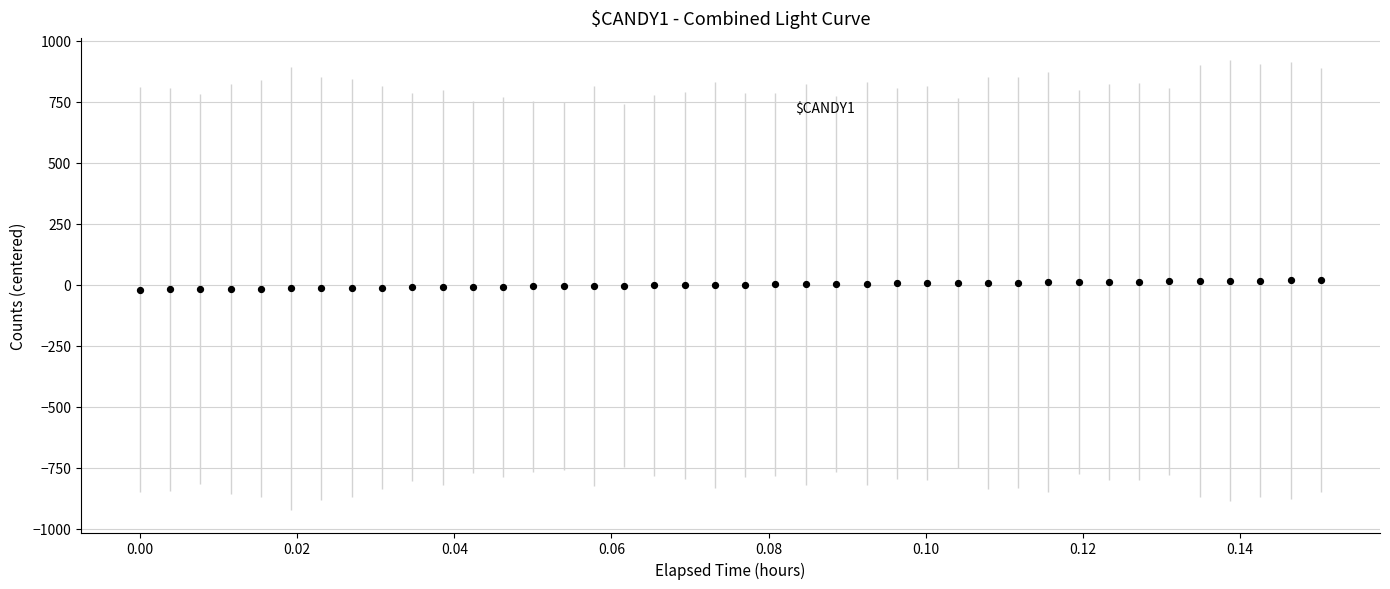

What is the range of Y values (max minus min)?

39.0